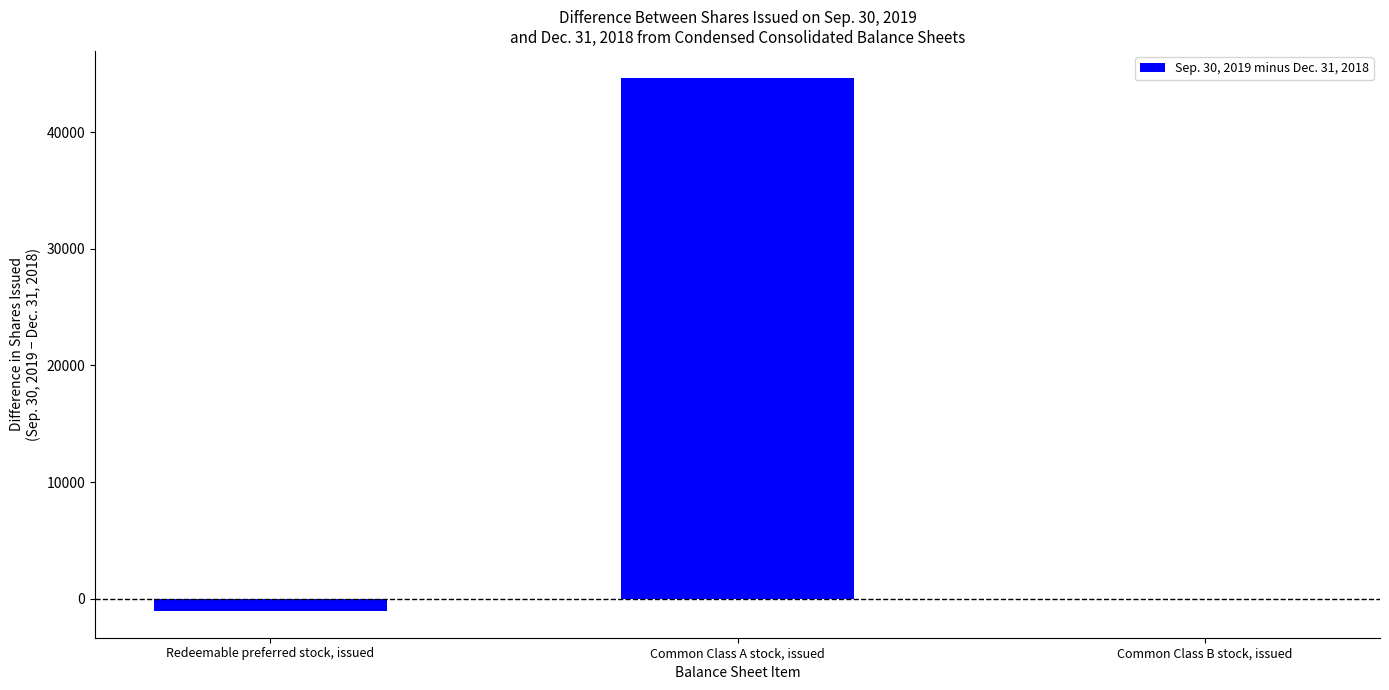

At which label is the value closest to 21811?

Common Class B stock, issued